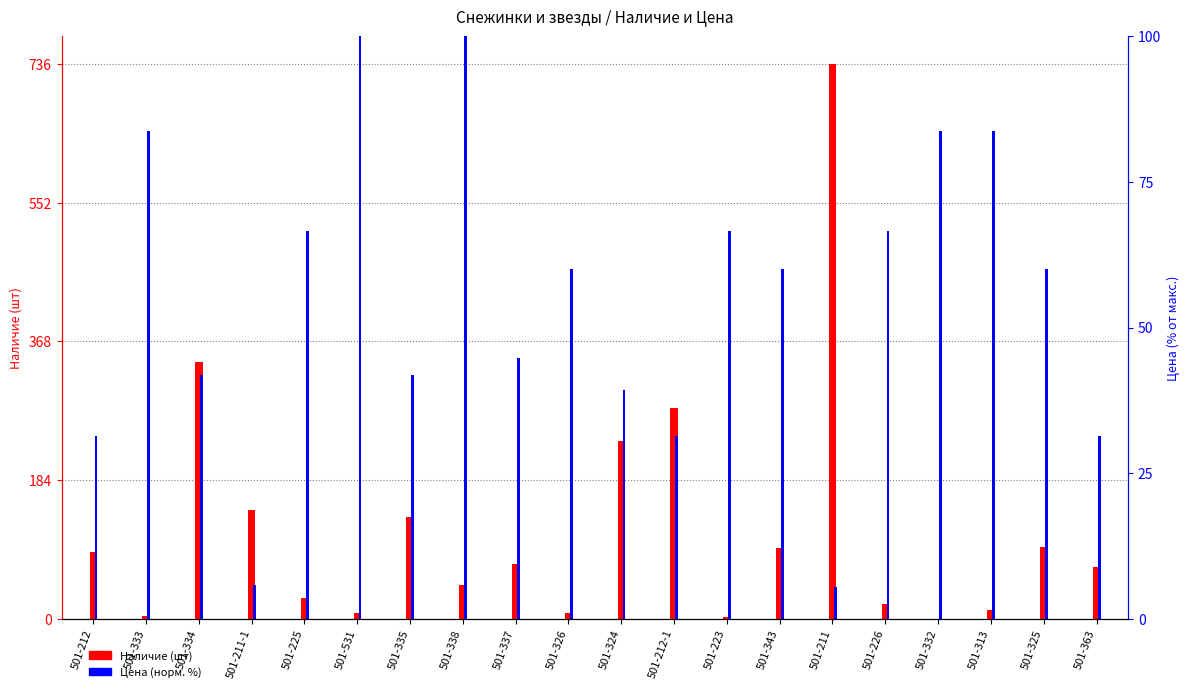

Rank the series by their average value, from lowest to highest.

Цена (норм. %), Наличие (шт)